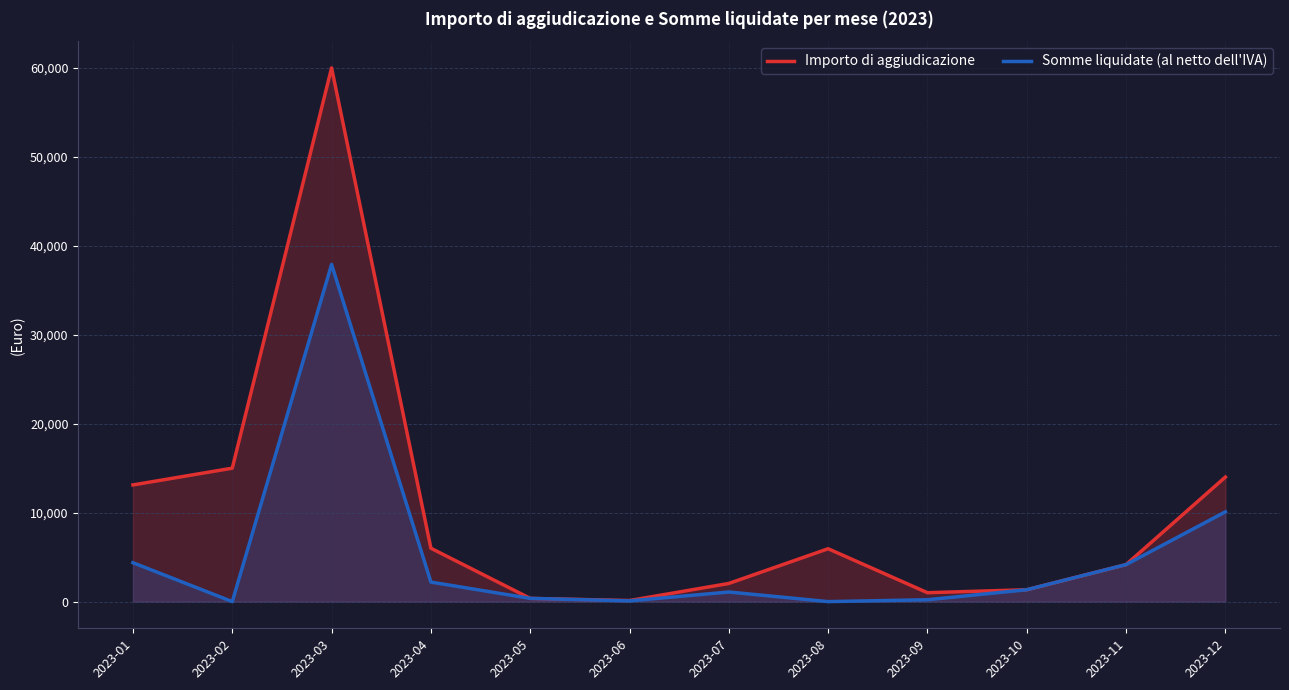

Is it true that Somme liquidate (al netto dell'IVA) equals 21172.1 at 2023-08?

False